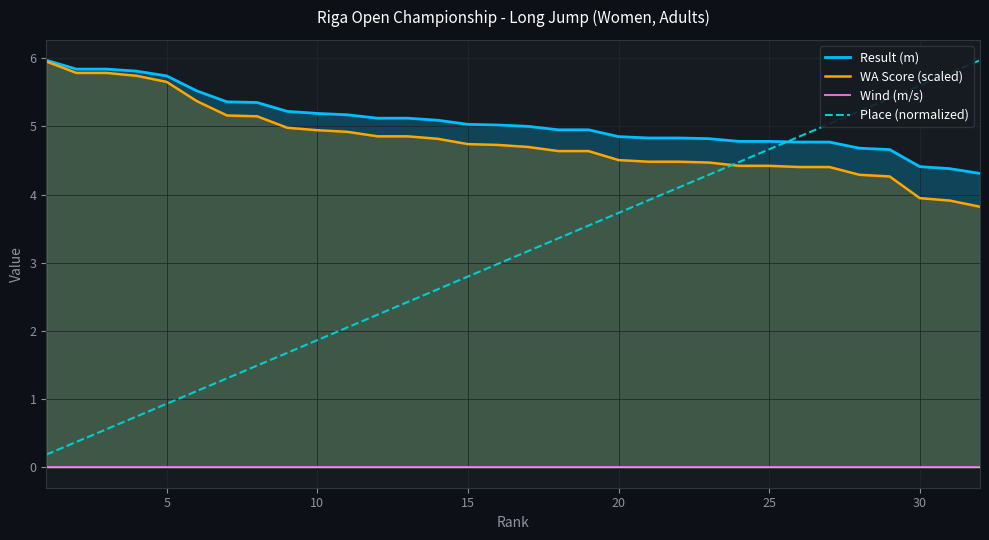

What is the value of the Place (normalized) point at the 8th from the left?

1.5